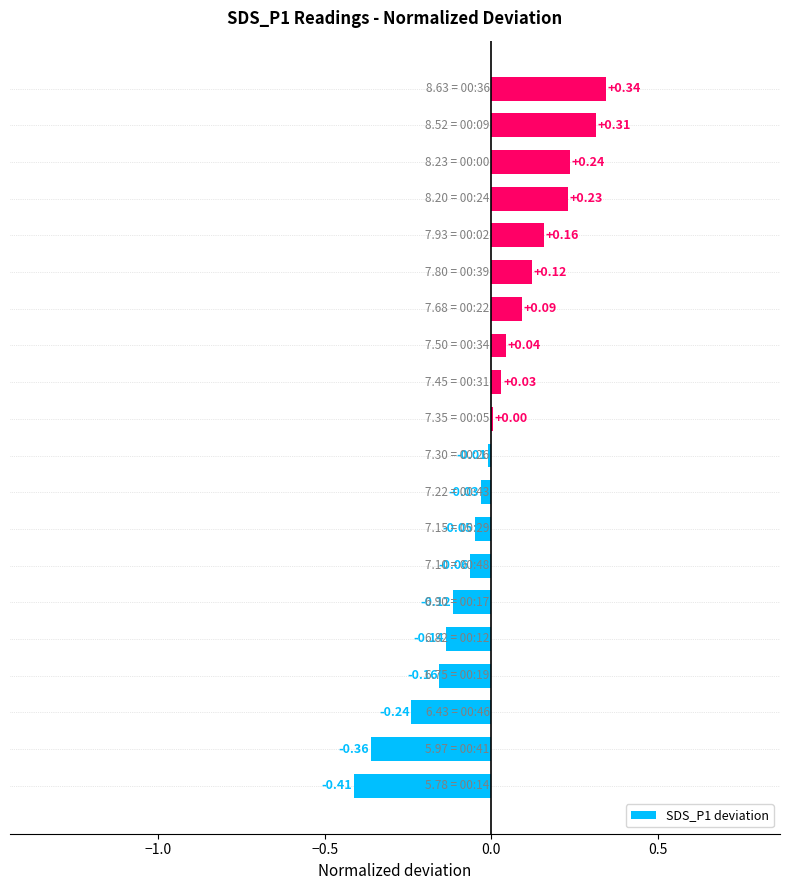

How many series are shown in this chart?

1